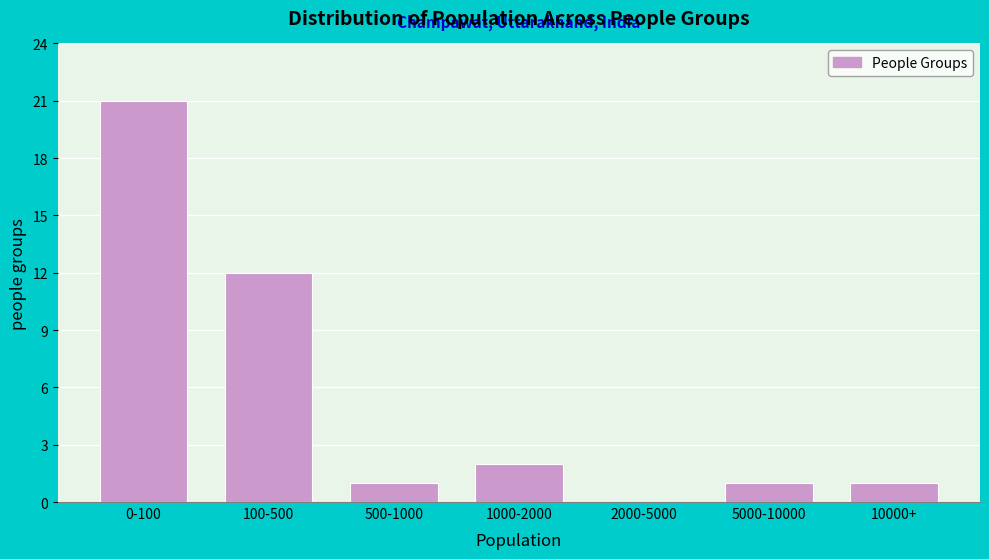

Reading left to right, what are all the values shown in this chart?

0-100=21	100-500=12	500-1000=1	1000-2000=2	2000-5000=0	5000-10000=1	10000+=1